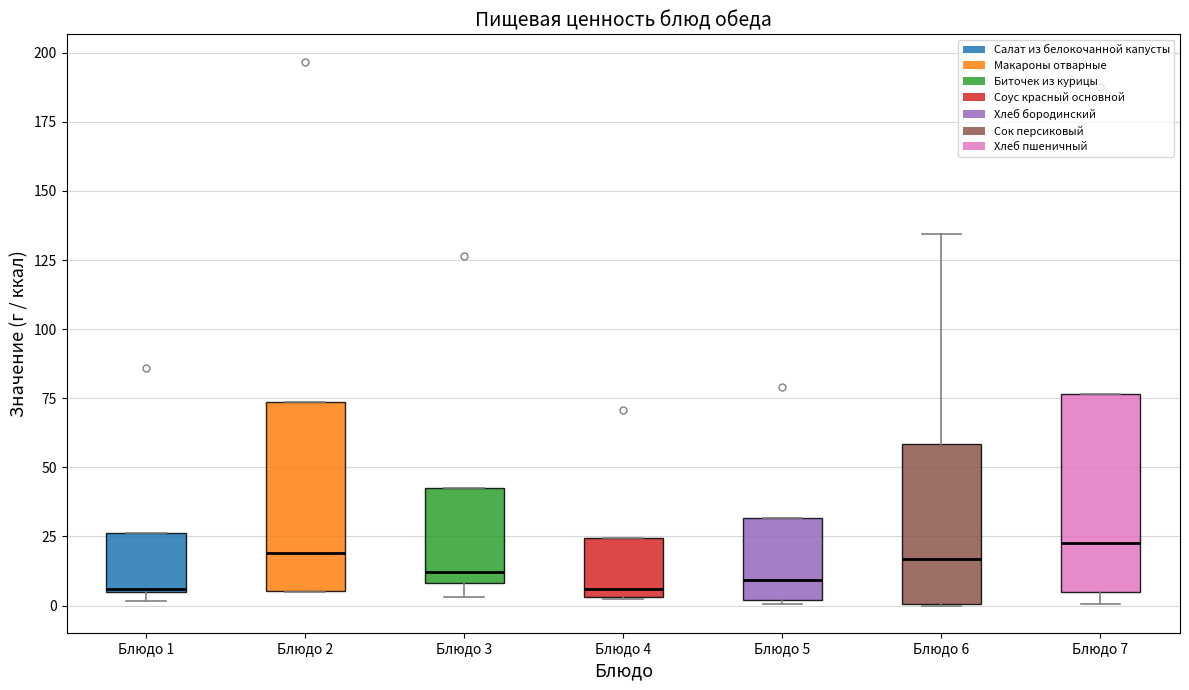

Where does the median line of the box for Блюдо 2 sit on the y-axis? The values are not printed on the chart, so give them approximately, as read against the axis.

20